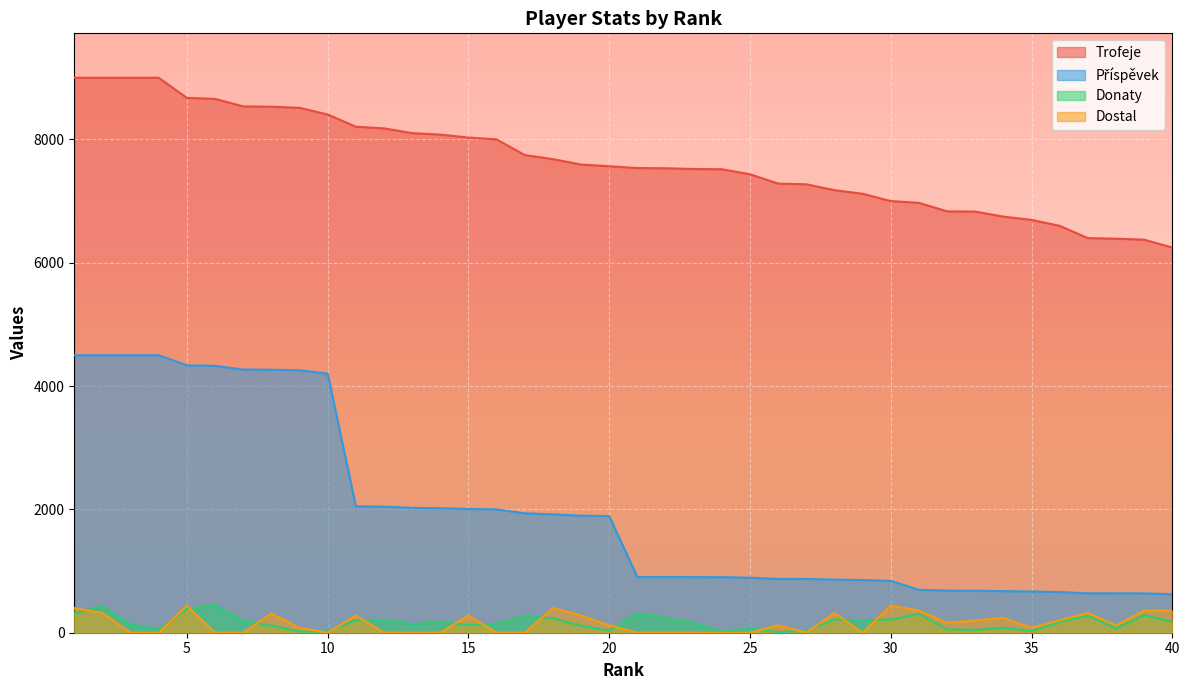

True or false: Dostal and Trofeje intersect in this chart.

False